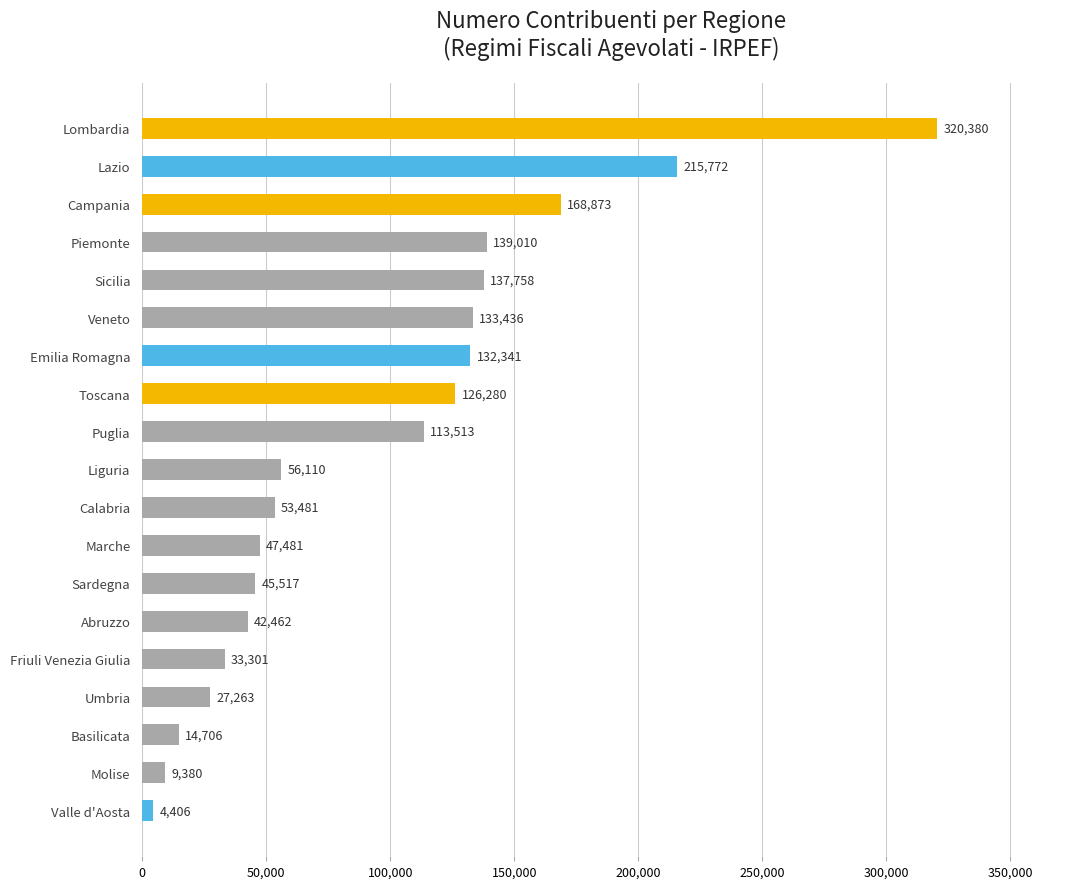

What is the sum of all values?

1821470